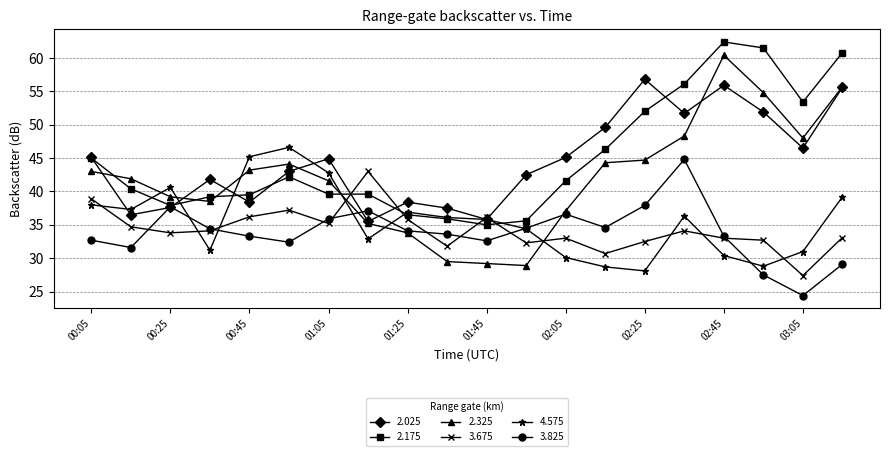

At how many categories does at least one series exceed 51?

6